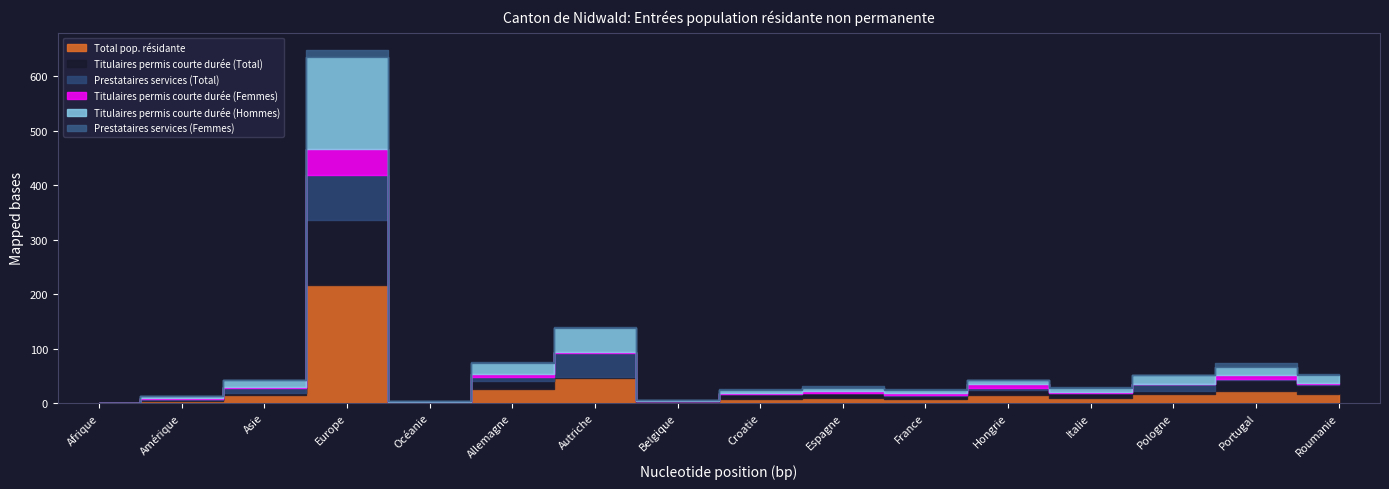

Which series changed the most between Asie and Europe?

Total pop. résidante